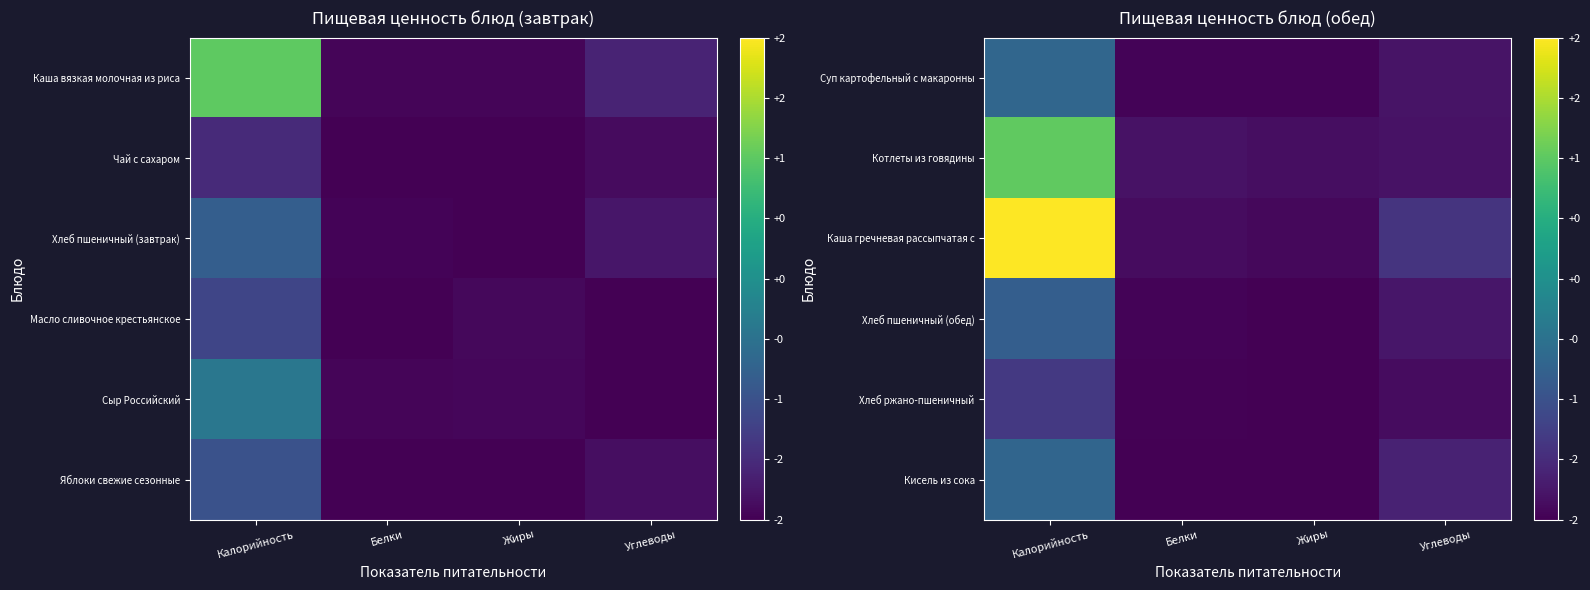

Rank the series at Жиры from highest to lowest value.

Котлеты из говядины, Каша гречневая рассыпчатая с, Суп картофельный с макаронны, Хлеб пшеничный (обед), Хлеб ржано-пшеничный, Кисель из сока